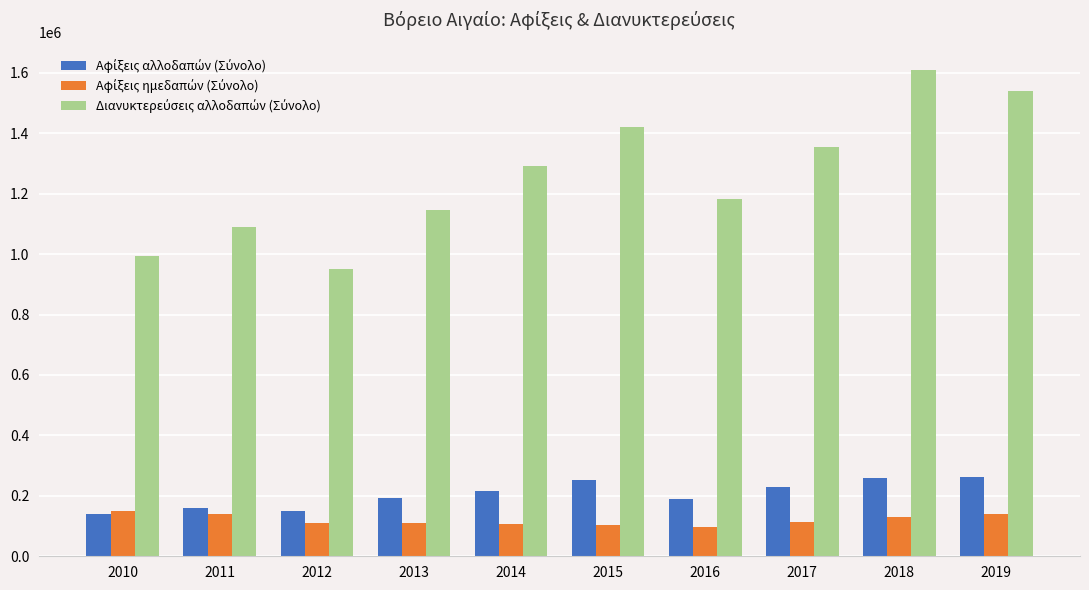

Are the bars grouped side by side (vs. stacked)?

Yes